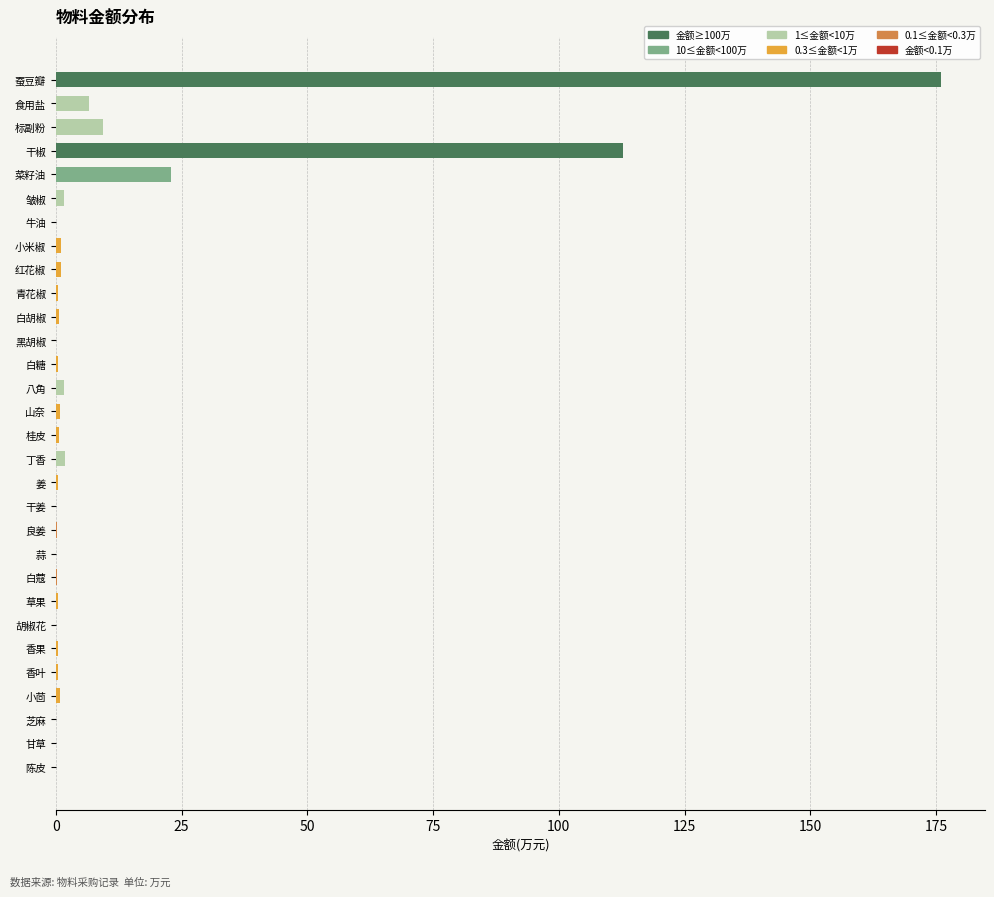

At which label is the value closest to 87?

干椒